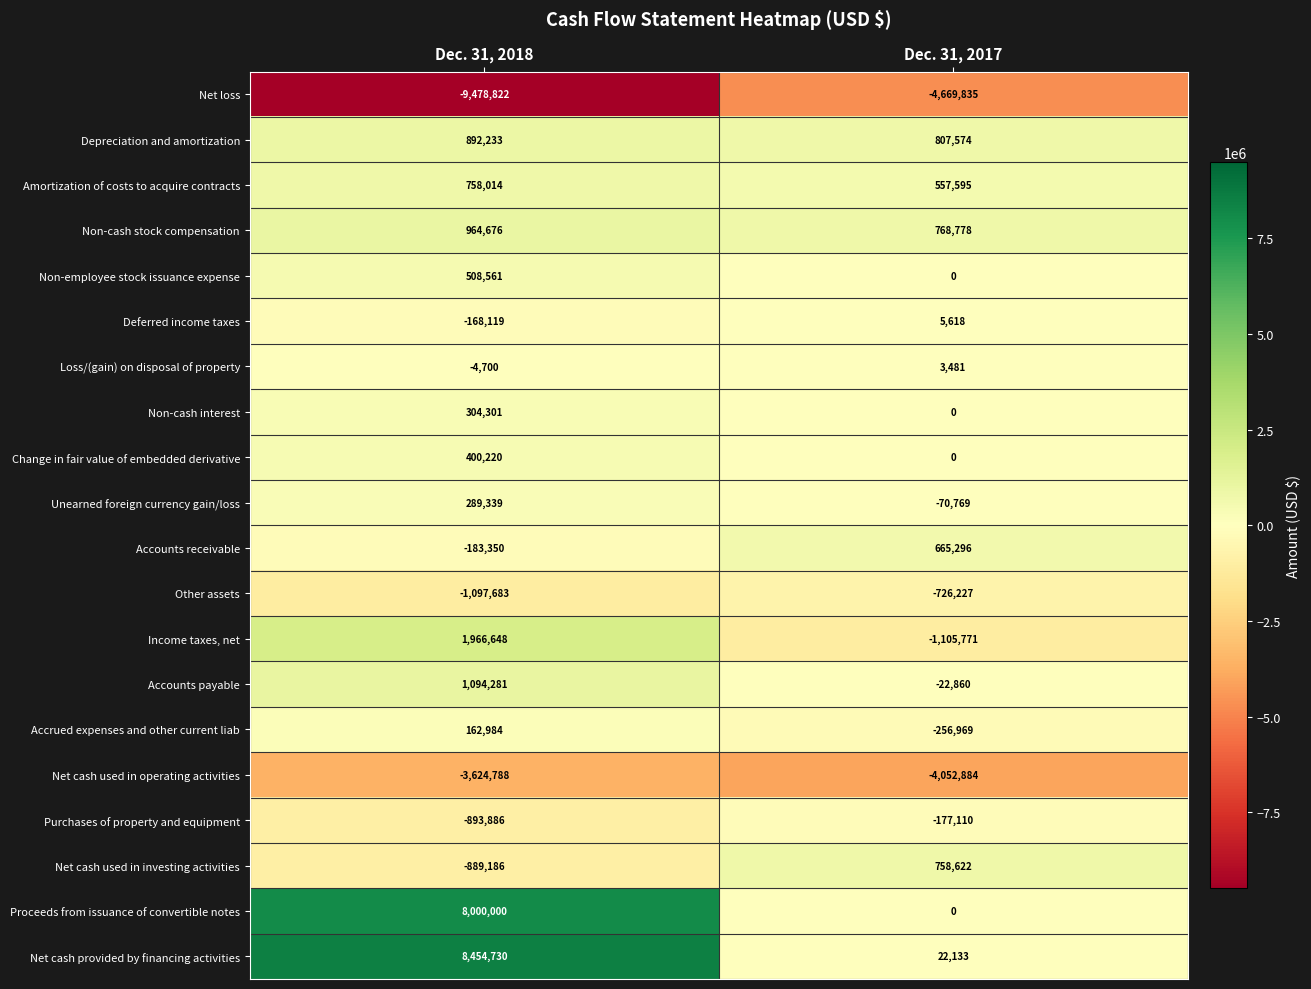

Is it true that Unearned foreign currency gain/loss equals -96555 at Dec. 31, 2017?

False